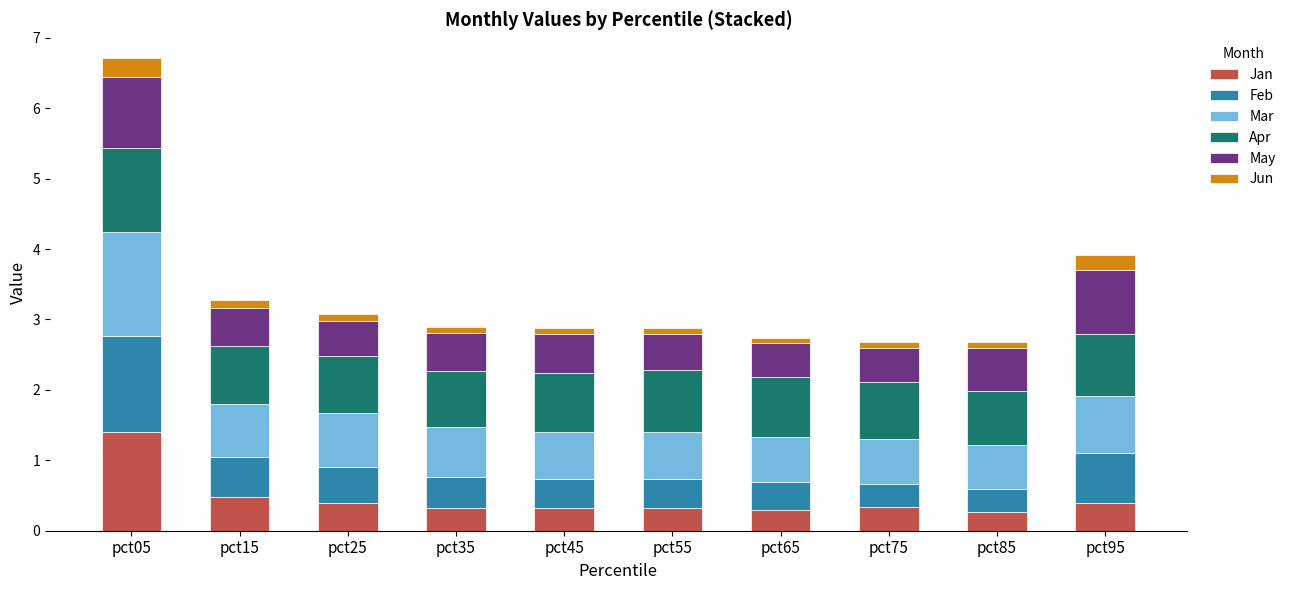

The Jan series shows 0.5 at pct15. True or false?

True